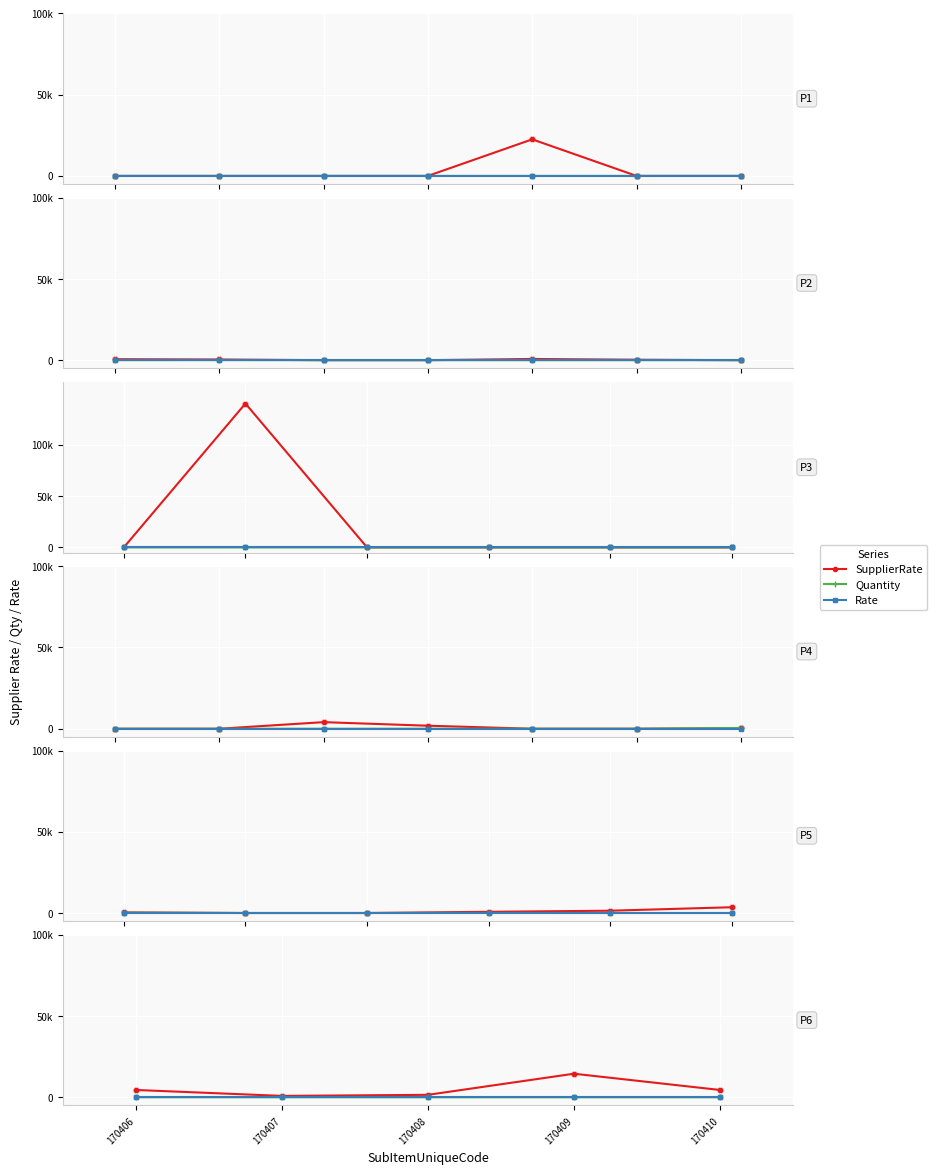

Which series reaches the minimum Y coordinate?

Rate